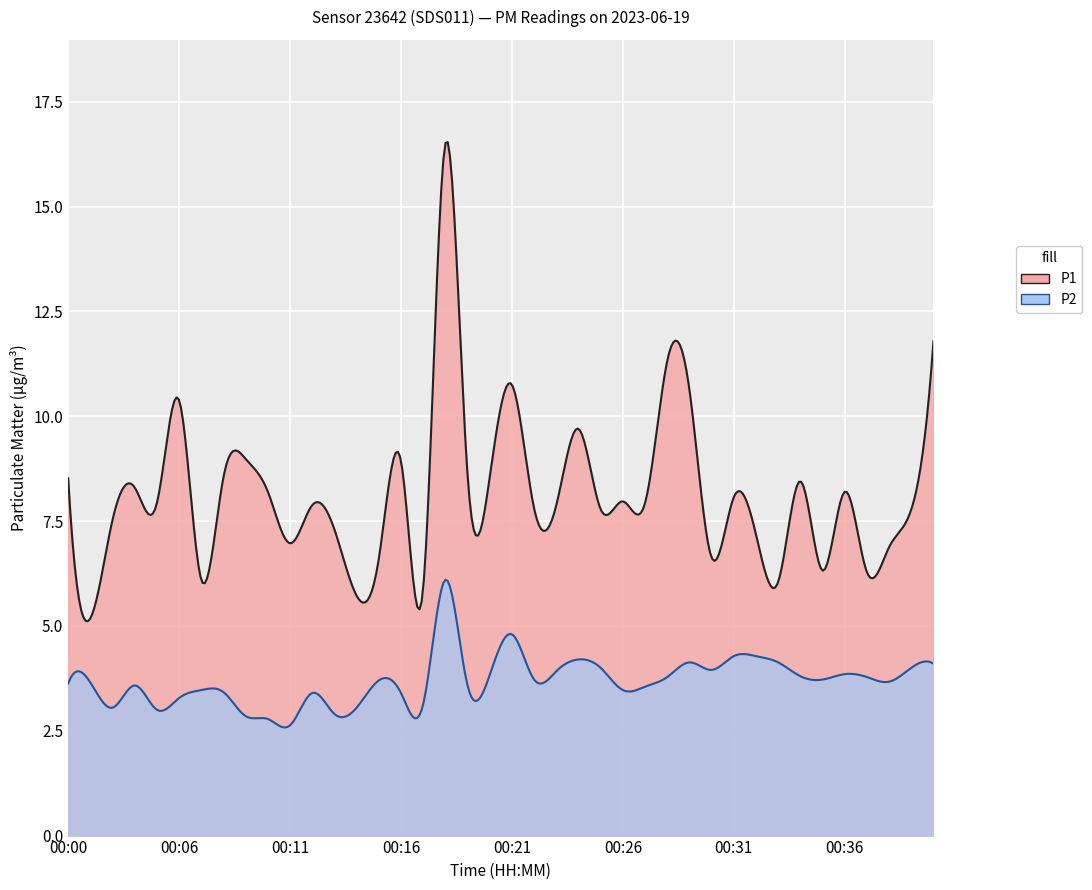

What is the sum of all P2 values?

147.6